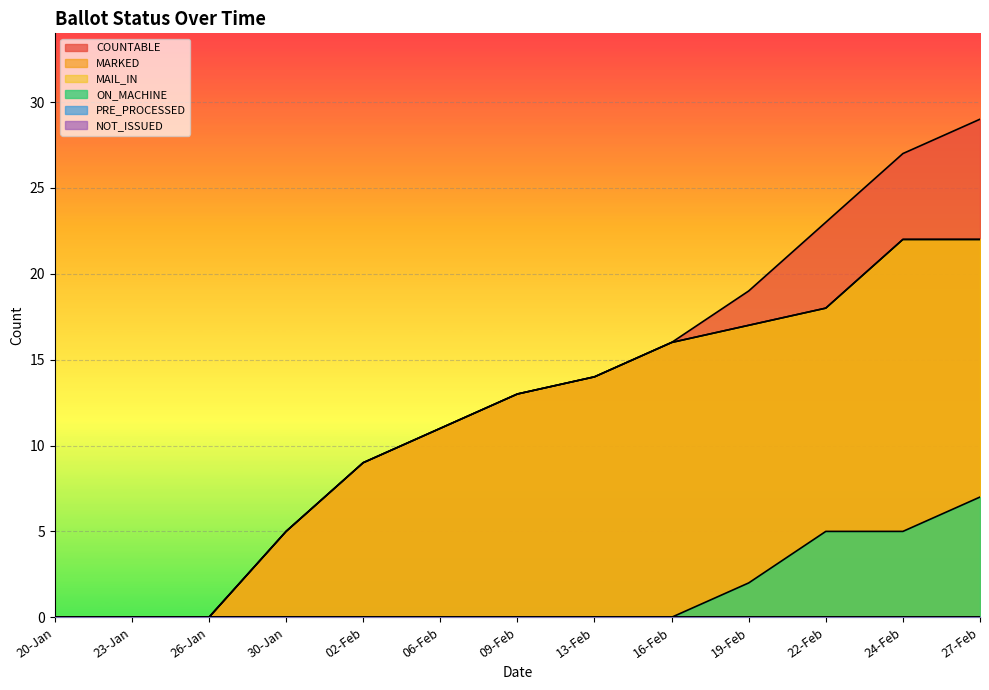

Reading left to right, what are all the values shown in this chart?

COUNTABLE: 20-Jan=0	23-Jan=0	26-Jan=0	30-Jan=5	02-Feb=9	06-Feb=11	09-Feb=13	13-Feb=14	16-Feb=16	19-Feb=19	22-Feb=23	24-Feb=27	27-Feb=29
MARKED: 20-Jan=0	23-Jan=0	26-Jan=0	30-Jan=5	02-Feb=9	06-Feb=11	09-Feb=13	13-Feb=14	16-Feb=16	19-Feb=17	22-Feb=18	24-Feb=22	27-Feb=22
MAIL_IN: 20-Jan=0	23-Jan=0	26-Jan=0	30-Jan=5	02-Feb=9	06-Feb=11	09-Feb=13	13-Feb=14	16-Feb=16	19-Feb=17	22-Feb=18	24-Feb=22	27-Feb=22
ON_MACHINE: 20-Jan=0	23-Jan=0	26-Jan=0	30-Jan=0	02-Feb=0	06-Feb=0	09-Feb=0	13-Feb=0	16-Feb=0	19-Feb=2	22-Feb=5	24-Feb=5	27-Feb=7